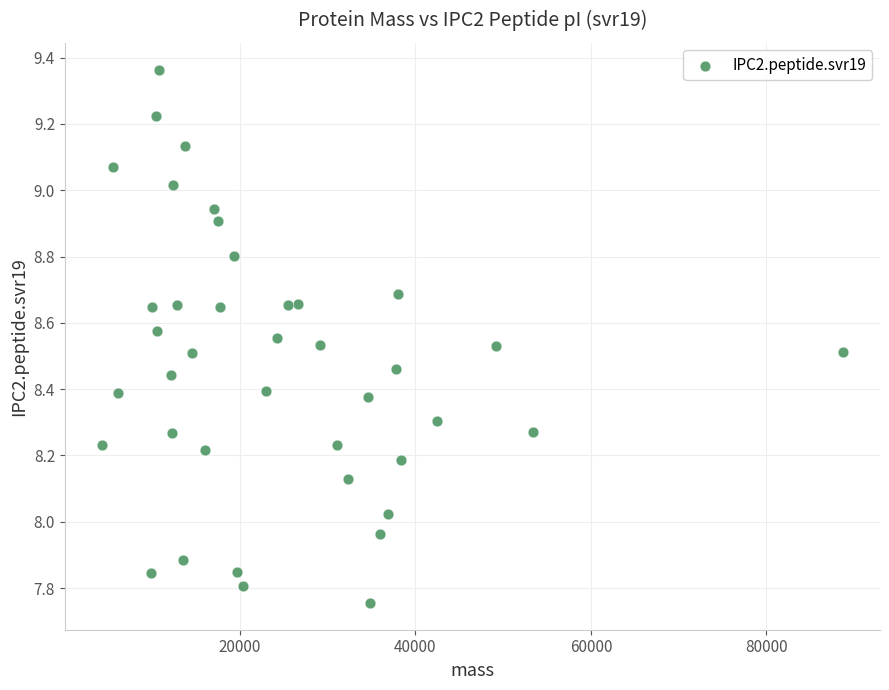

What is the range of X values (max minus min)?

84414.4